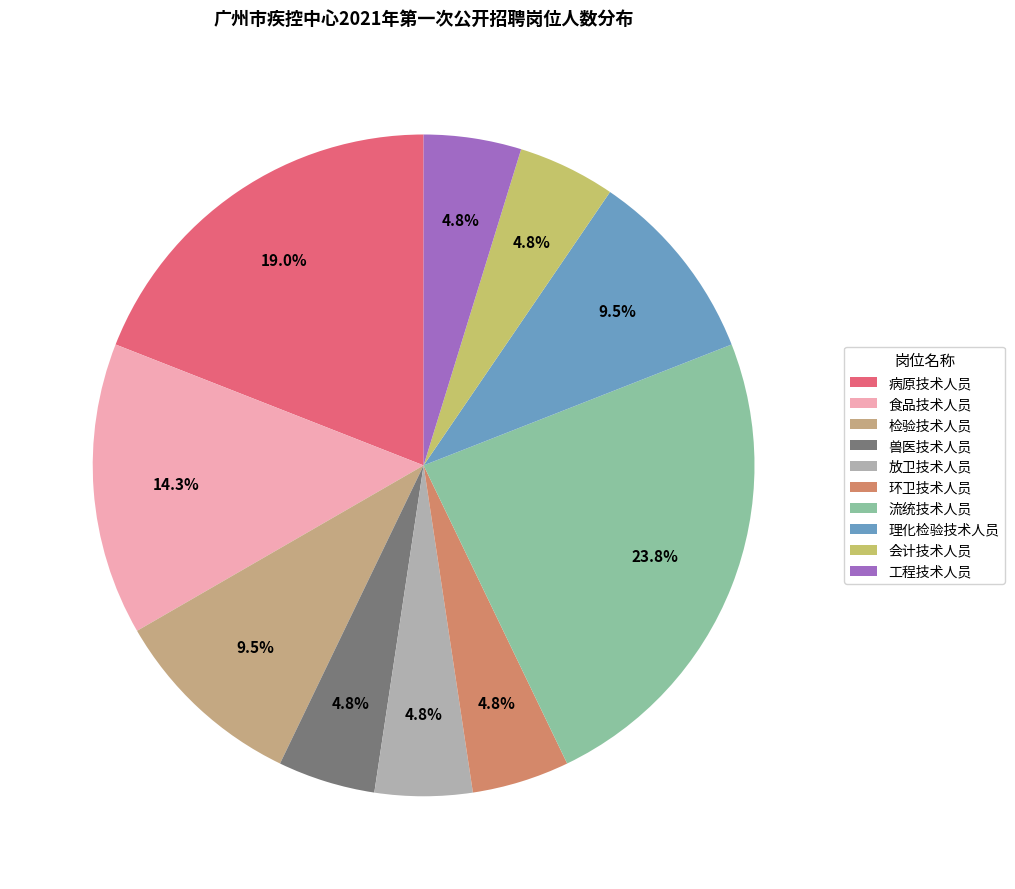

How many slices are in this pie chart?

10